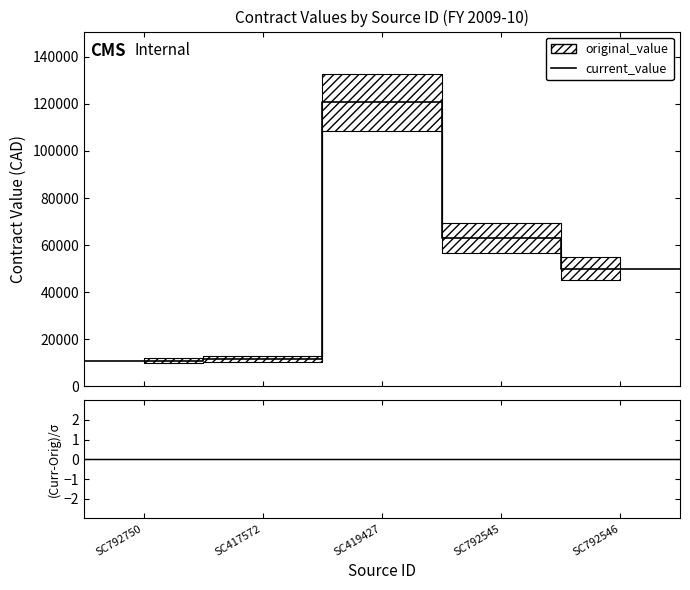

At which category is the sum across all series the highest?

SC419427